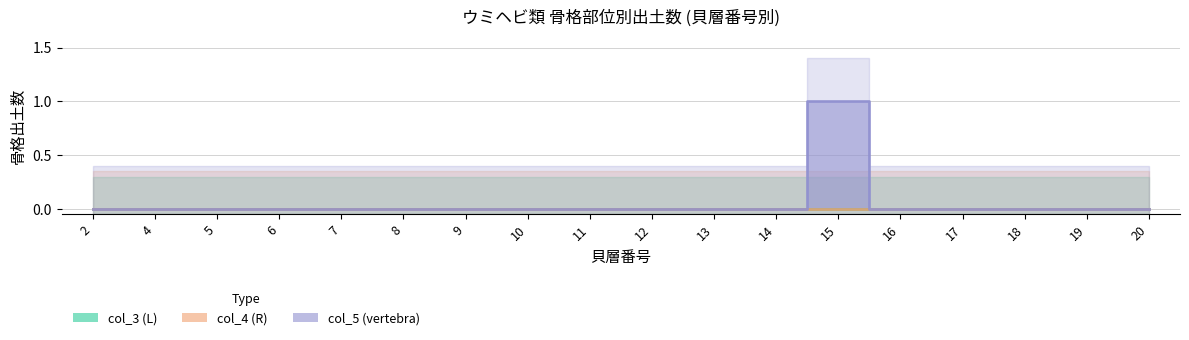

At which category is the sum across all series the highest?

15